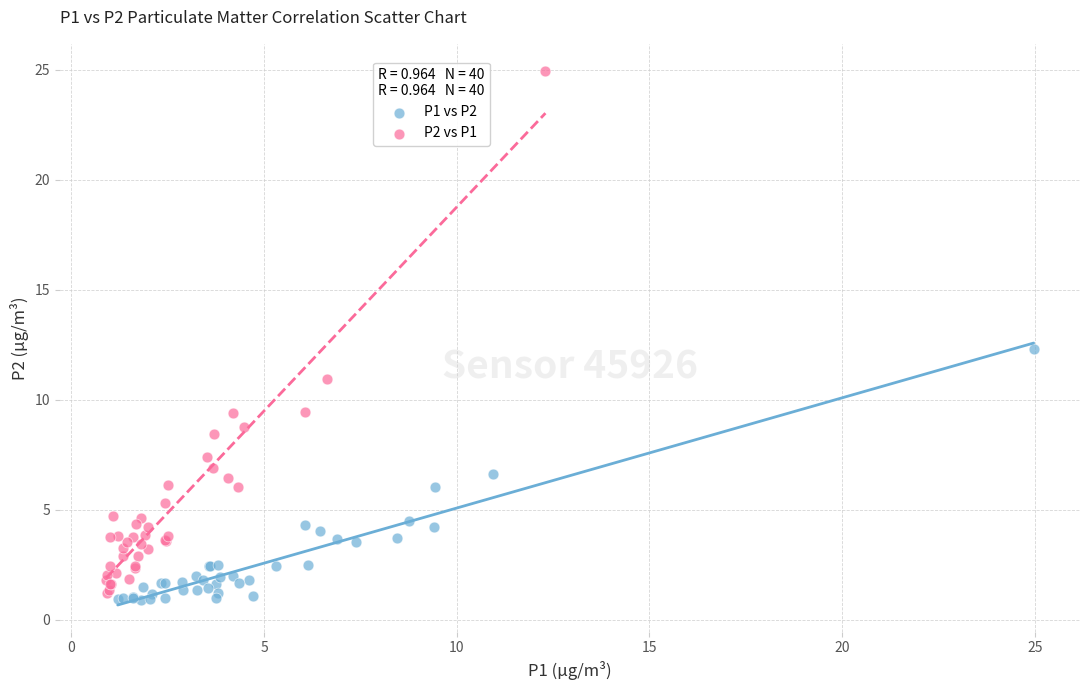

Which series contains the highest Y value?

P2 vs P1